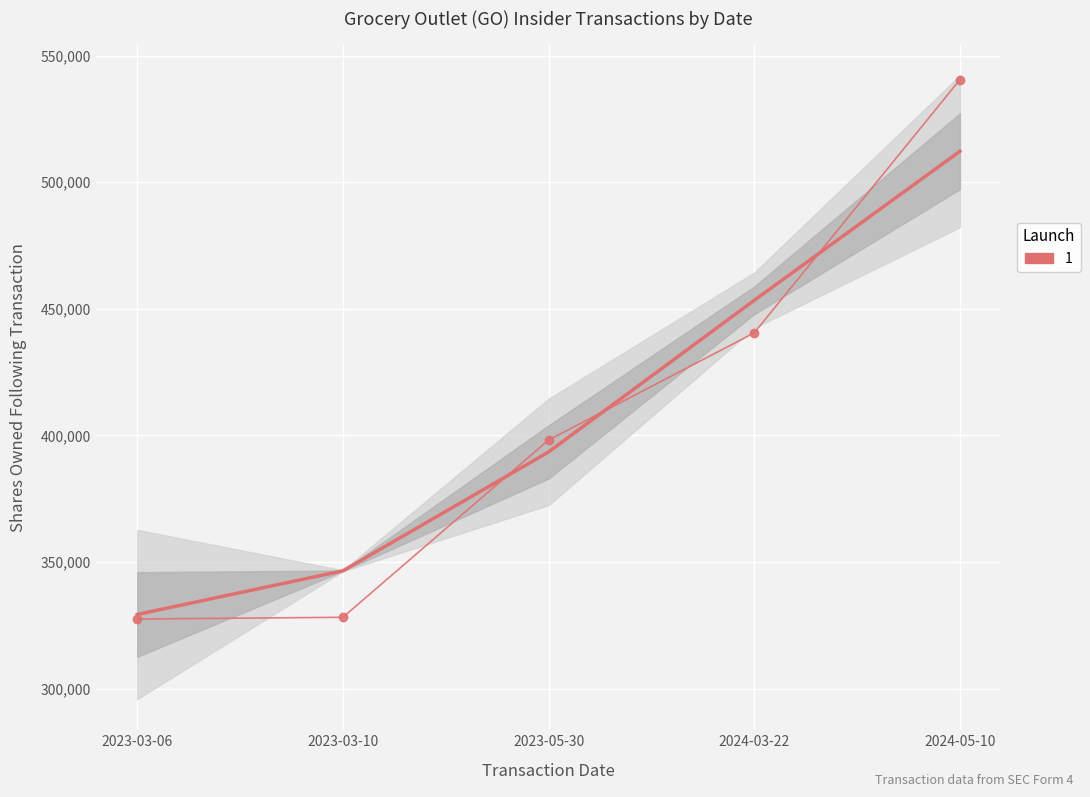

True or false: sharesOwnedFollowingTransaction has a value of 622949.5 at 2024-03-22.

False